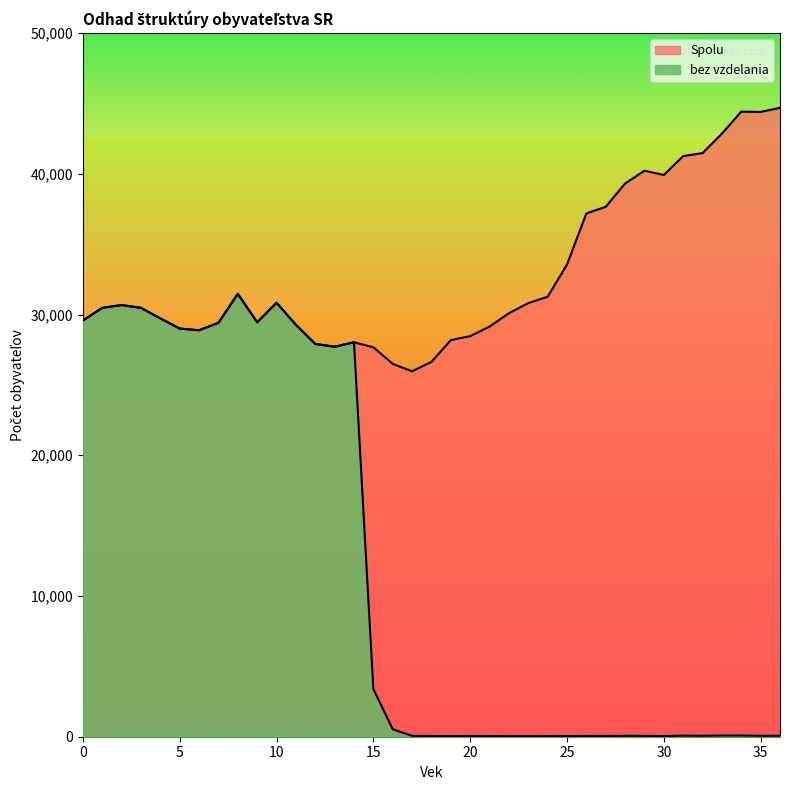

Which series has the largest range (max minus min)?

bez vzdelania